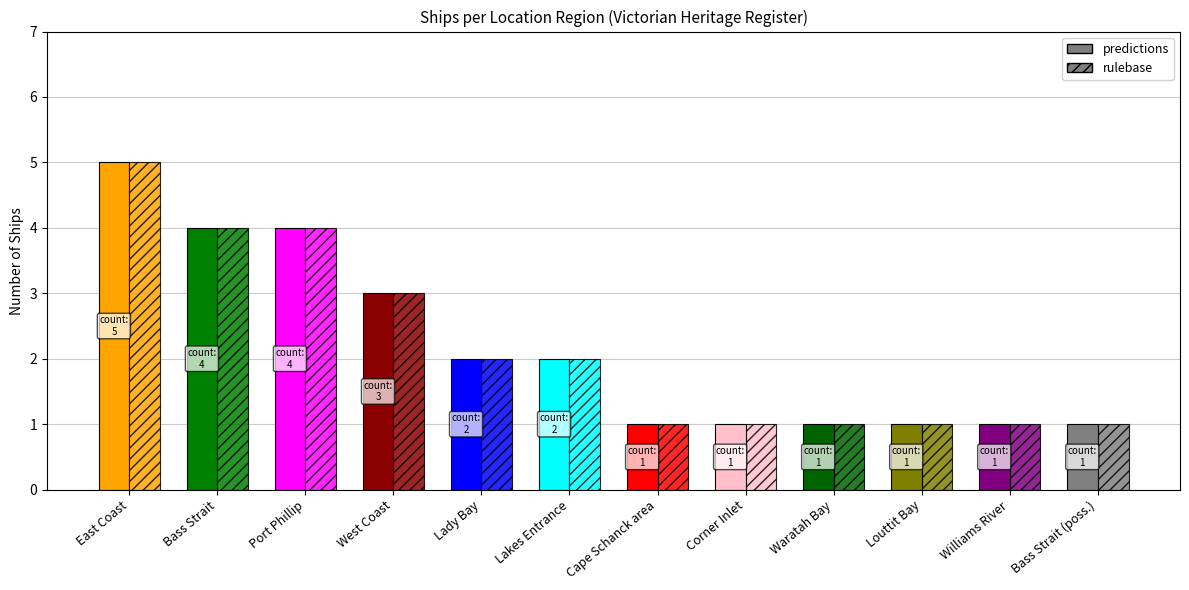

True or false: predictions has a value of 4 at Bass Strait.

True